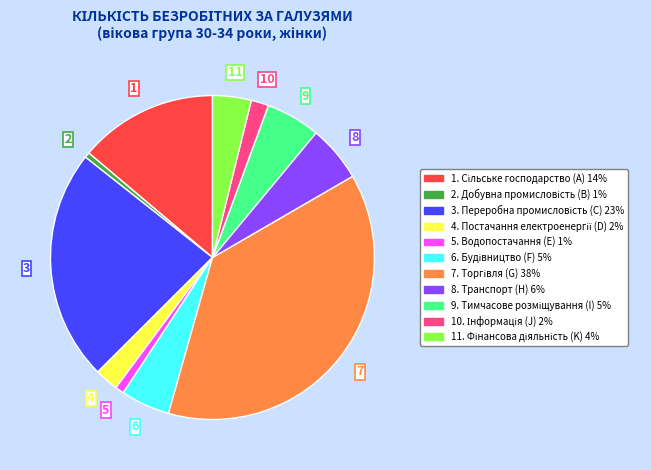

Is there any slice that represents more than half of the pie?

No